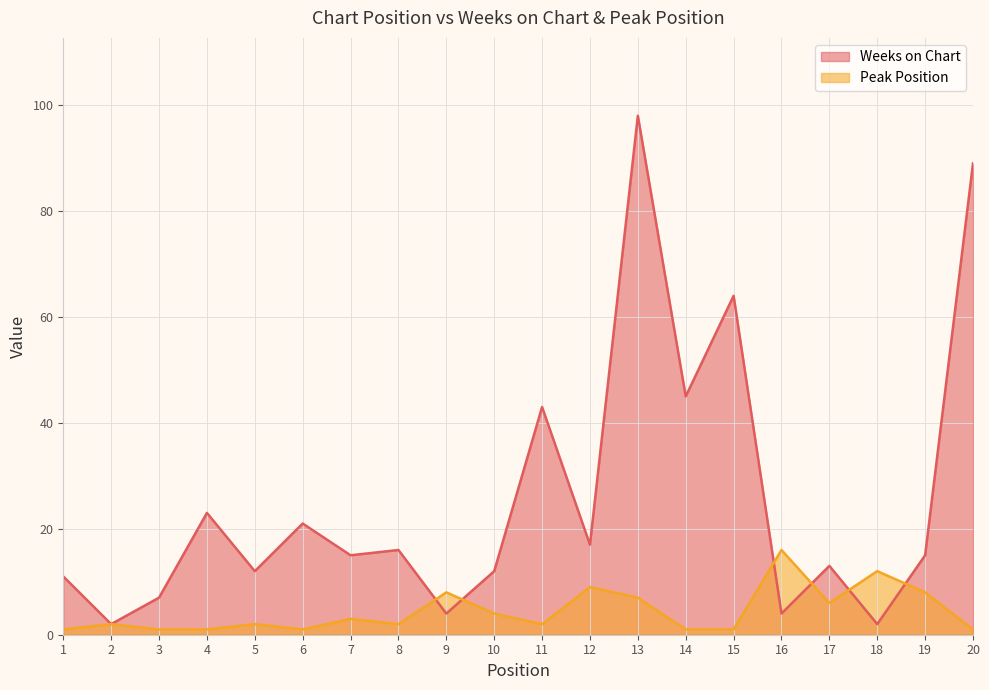

The value of Weeks on Chart at 4 is 38. True or false?

False